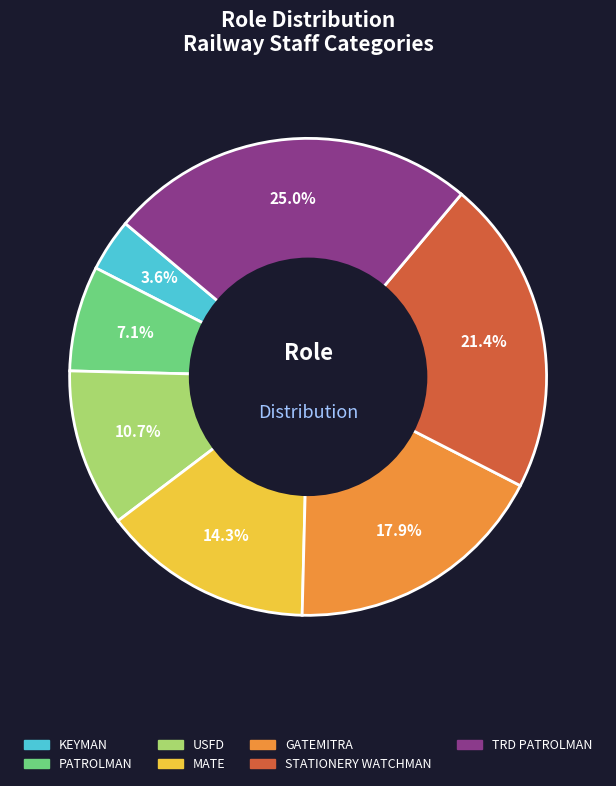

What is the ratio of the value at MATE to the value at KEYMAN?

4.0